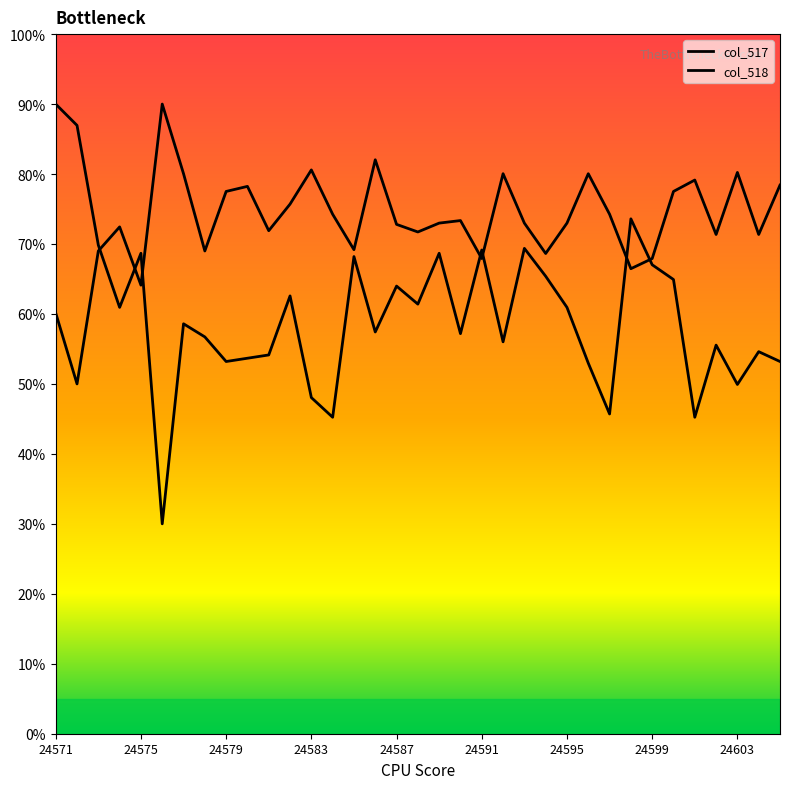

How many lines are shown in the chart?

2